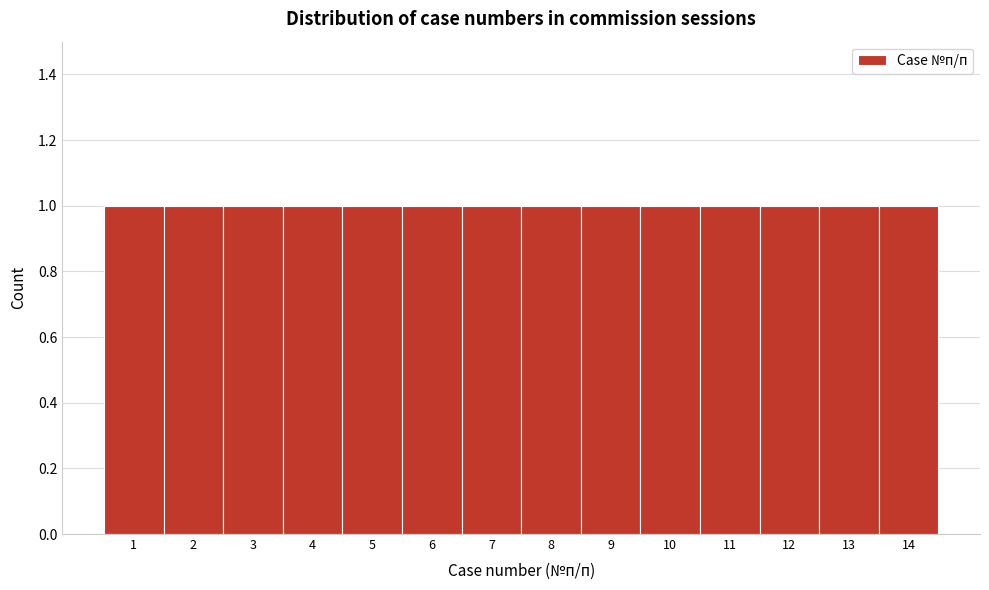

Reading left to right, transcribe this chart: for each bar, give the range it covers on the x-axis and its height. The values are not printed on the chart, so give them approximately, as read against the axis.

0.5 to 1.5: 1
1.5 to 2.5: 1
2.5 to 3.5: 1
3.5 to 4.5: 1
4.5 to 5.5: 1
5.5 to 6.5: 1
6.5 to 7.5: 1
7.5 to 8.5: 1
8.5 to 9.5: 1
9.5 to 10.5: 1
10.5 to 11.5: 1
11.5 to 12.5: 1
12.5 to 13.5: 1
13.5 to 14.5: 1